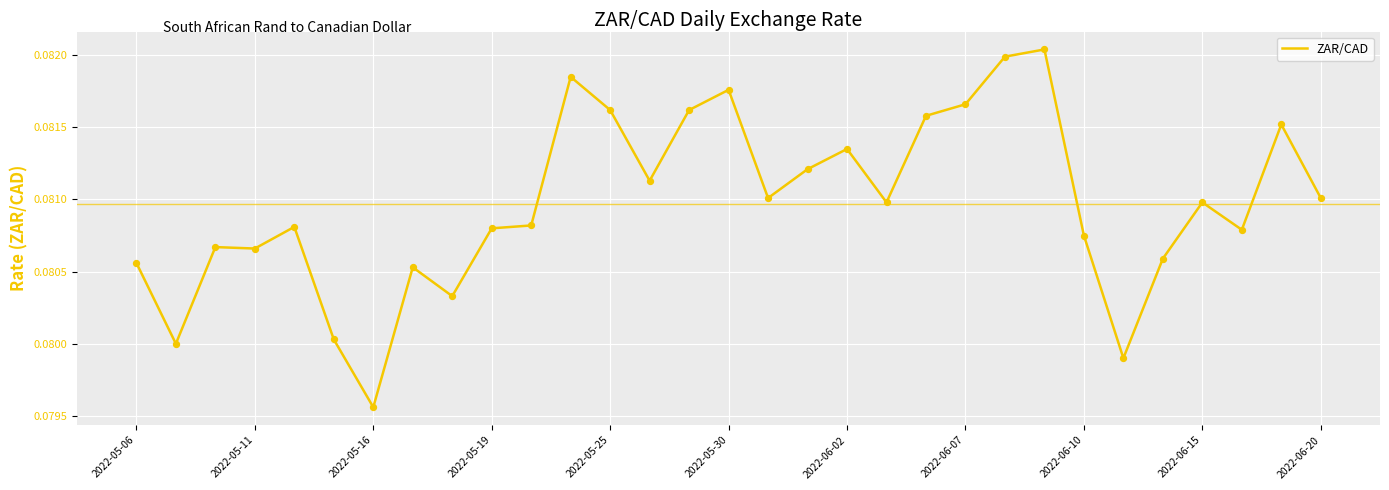

How many lines are shown in the chart?

1